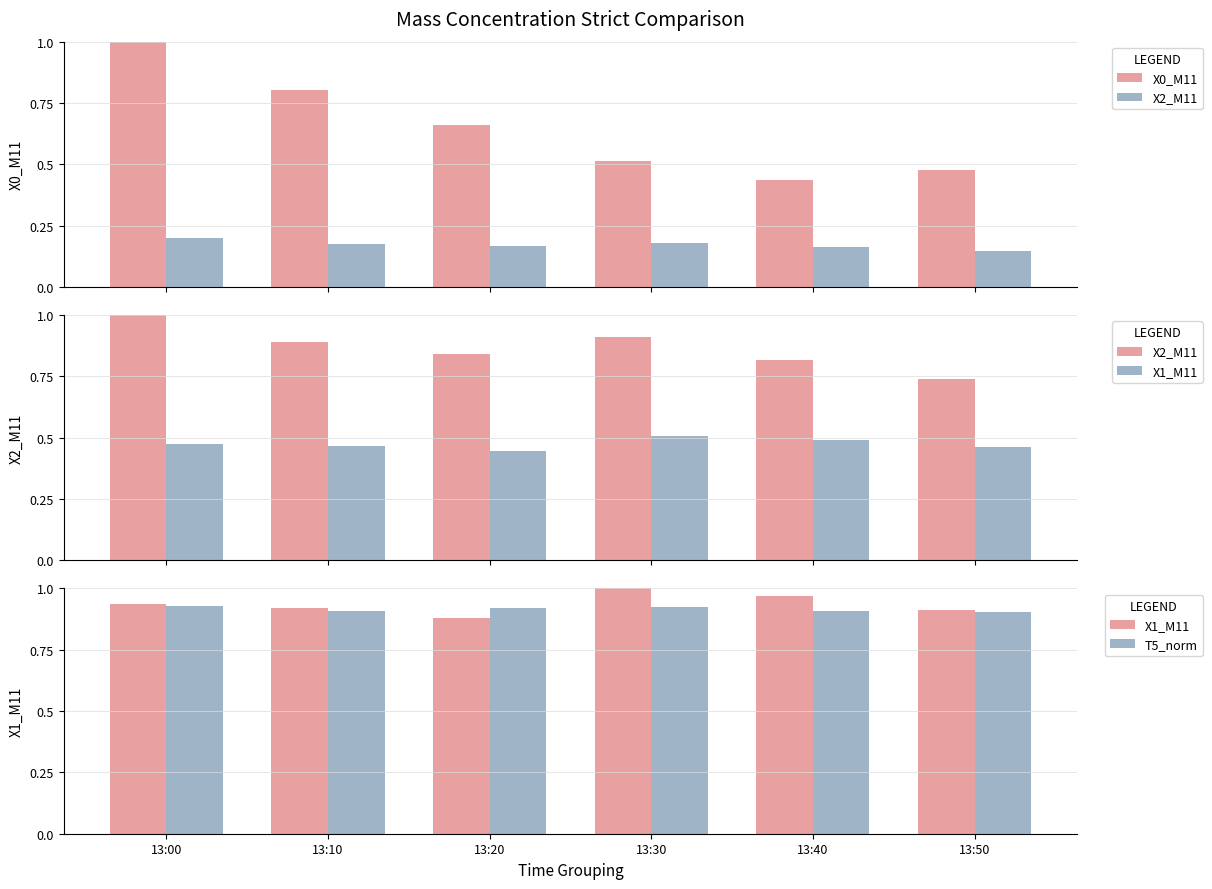

What is the difference between the second highest and second lowest values in the X0_M11 series?

0.3